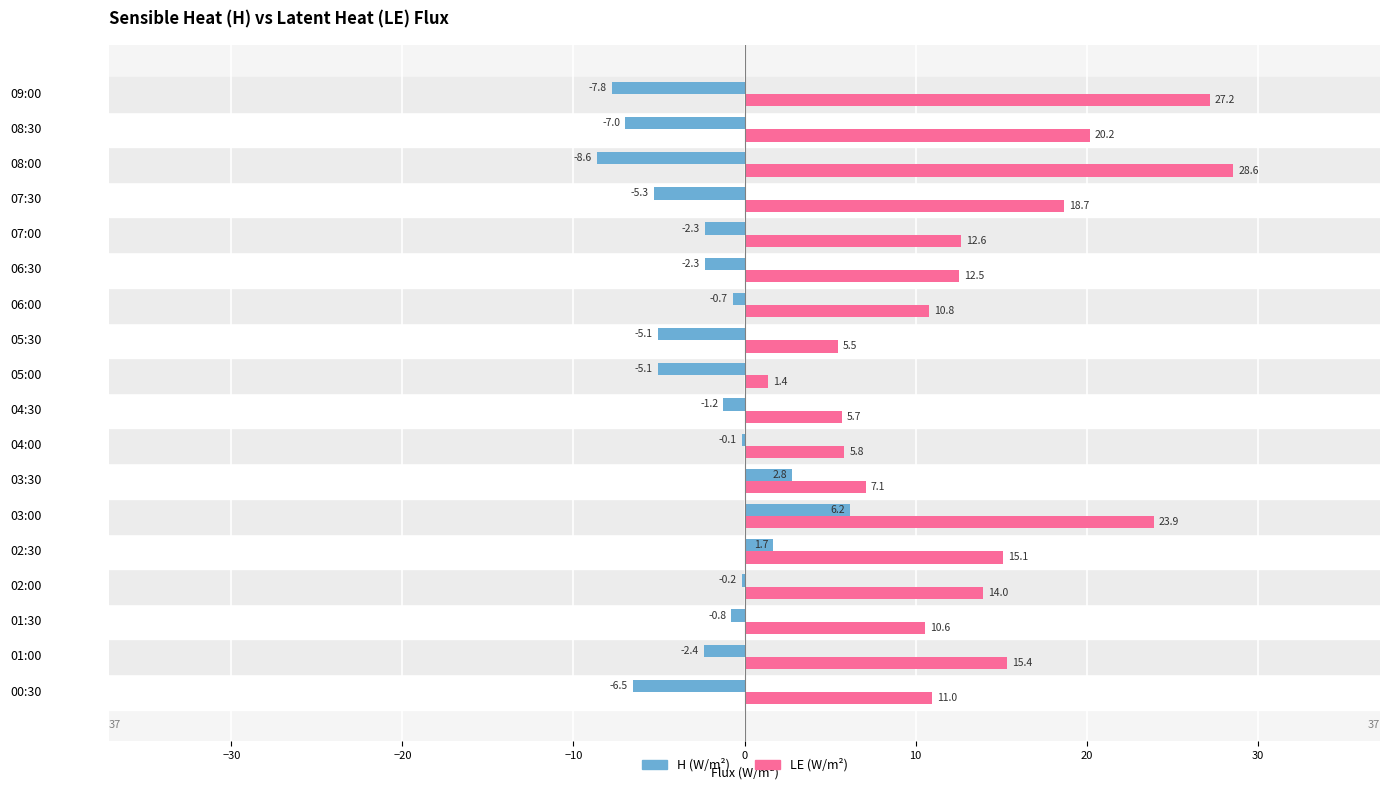

What is the total value across all series at 02:00?

13.8